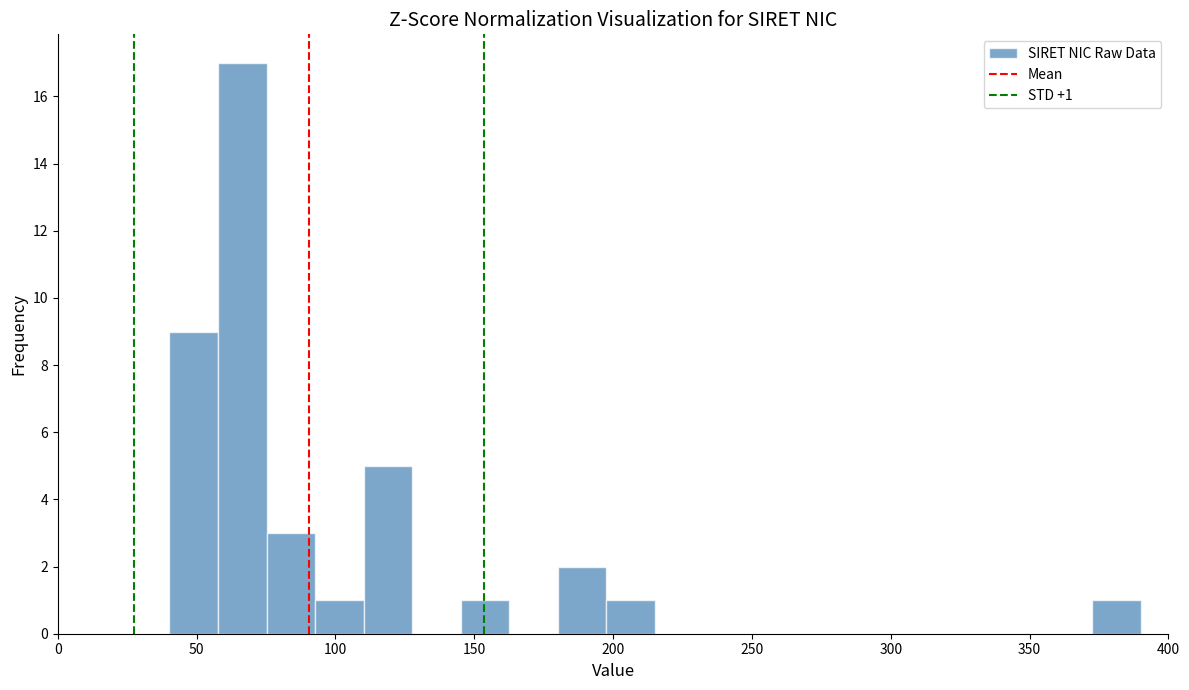

Read against the x-axis, roughly where is the centre of the tallest bar?

65